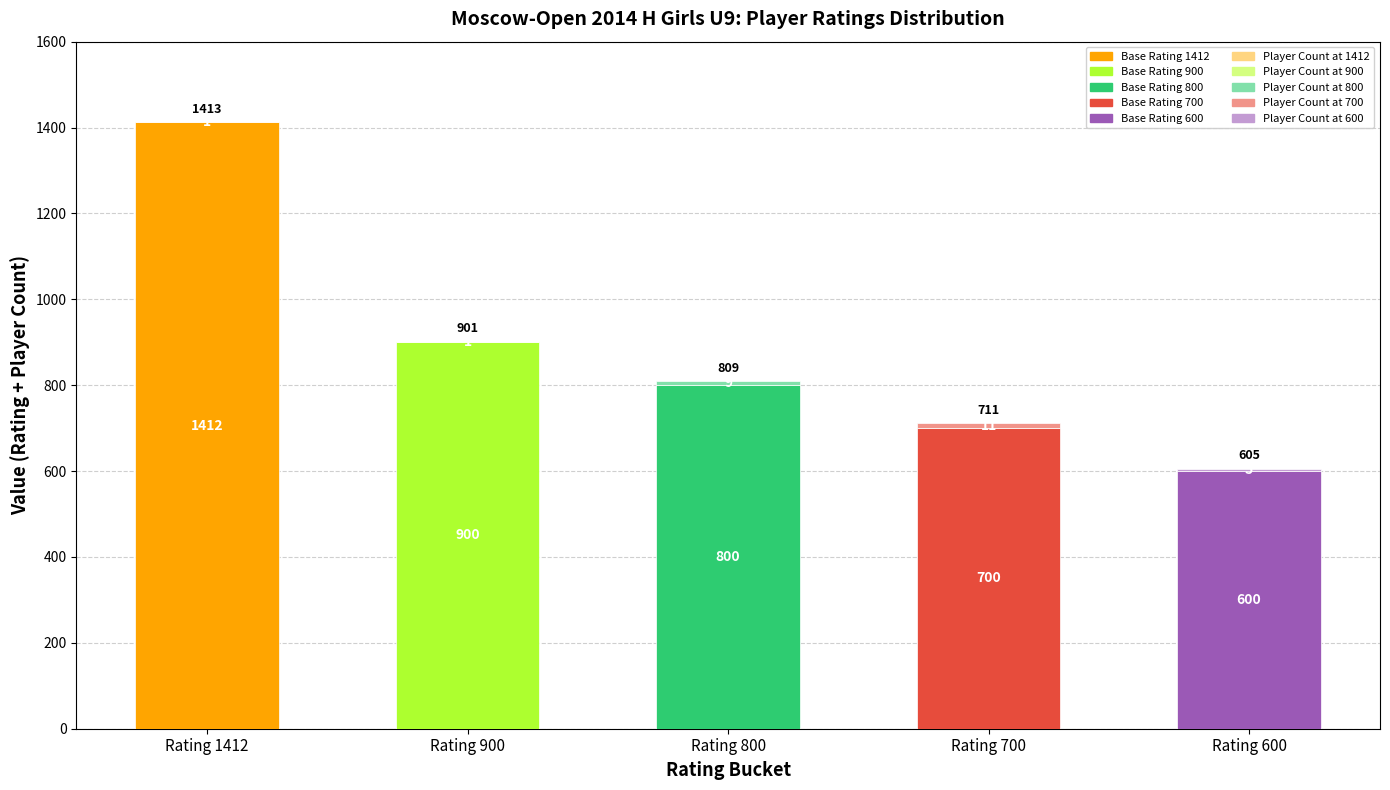

Which category has the lowest value across all series?

1412